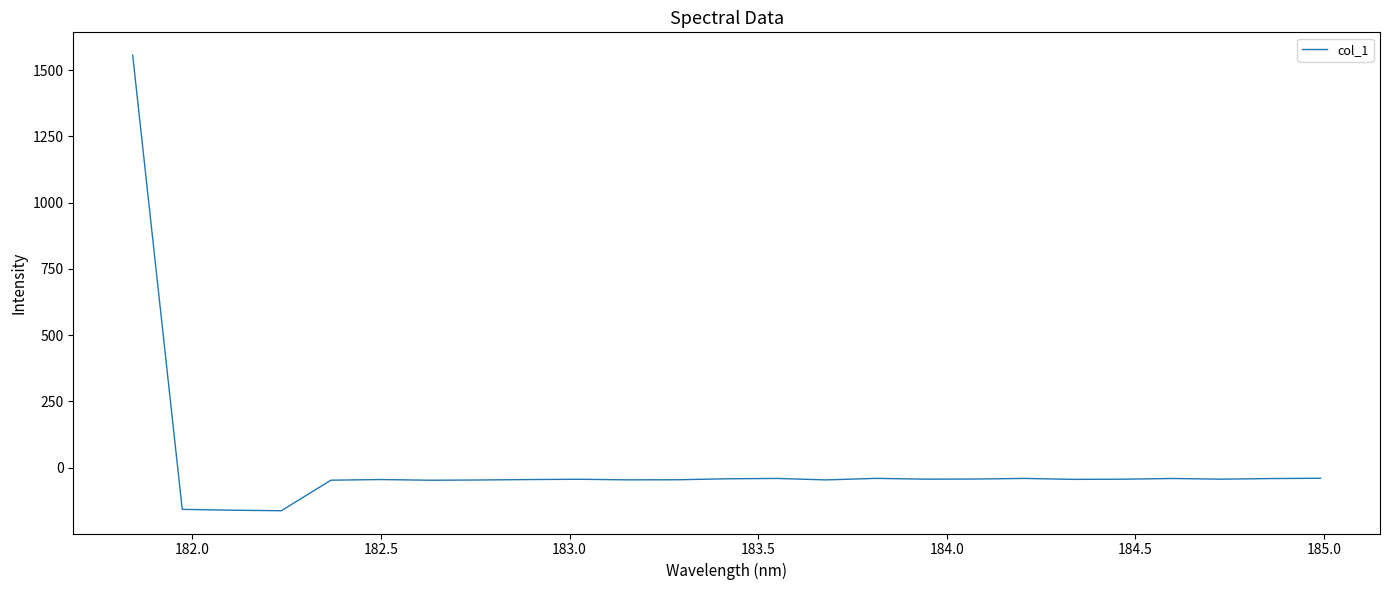

What is the average value?

6.3